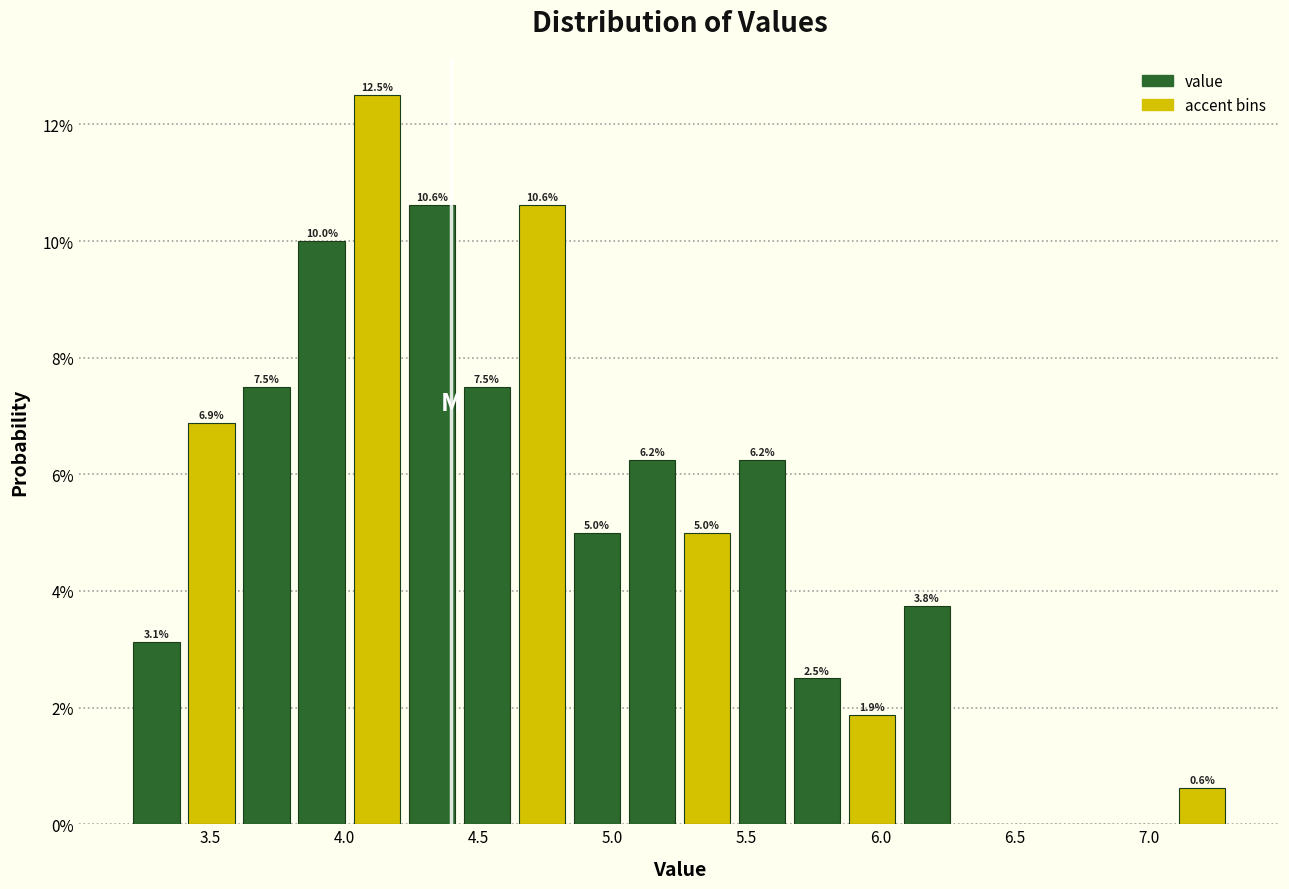

Which range on the x-axis has the tallest bar?

4.020 to 4.225